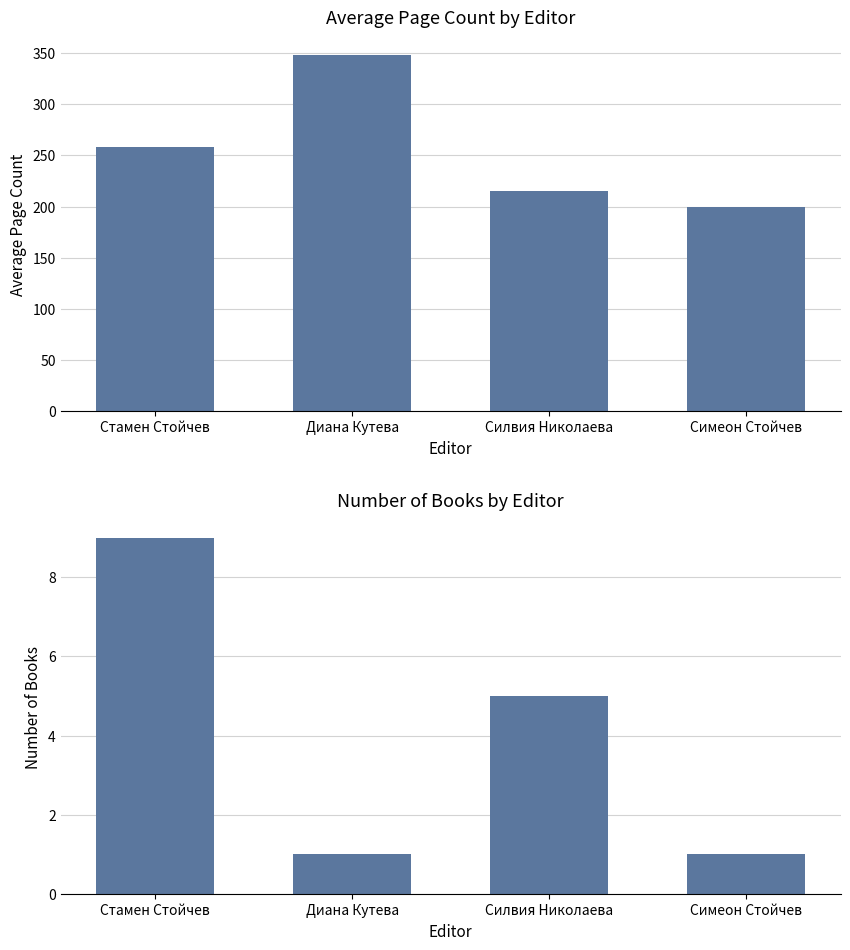

Between Симеон Стойчев and Стамен Стойчев, which is larger?

Стамен Стойчев